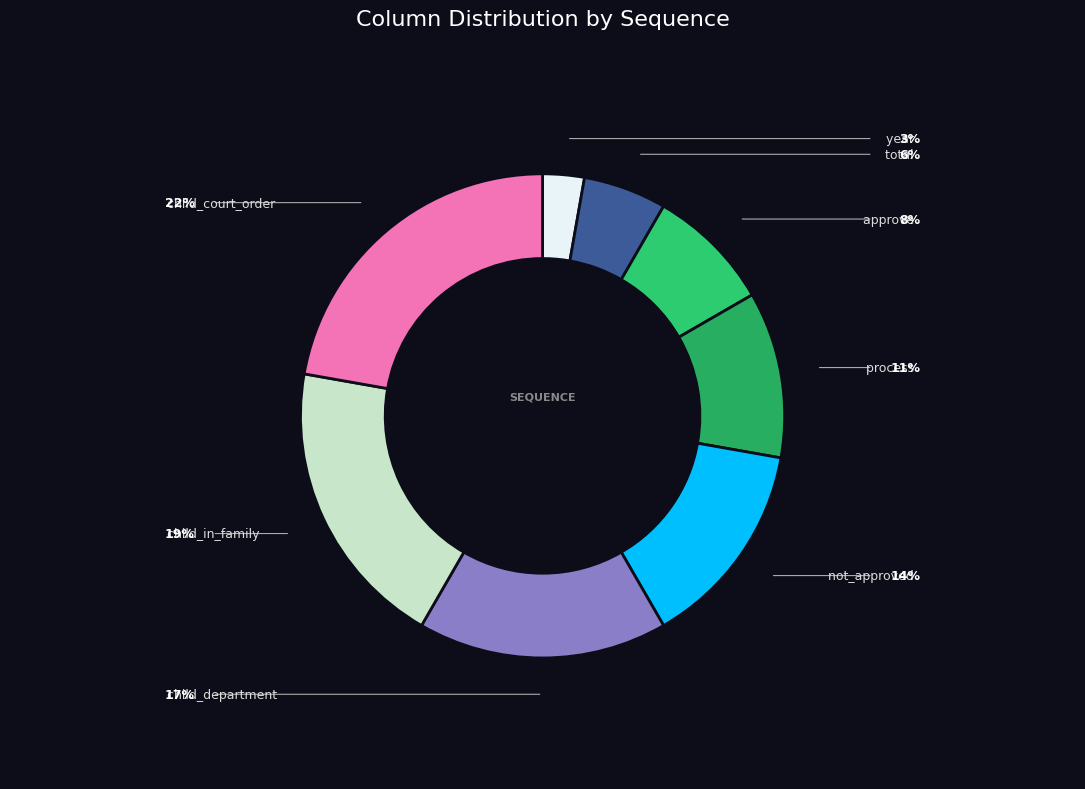

Is there any slice that represents more than half of the pie?

No